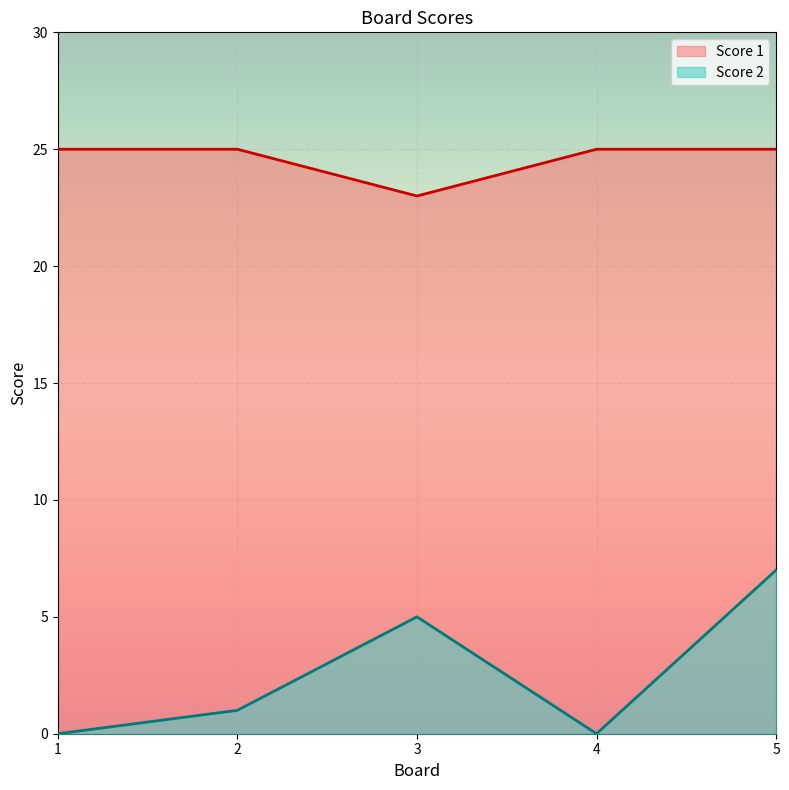

What is the average value of the Score 2 series?

3